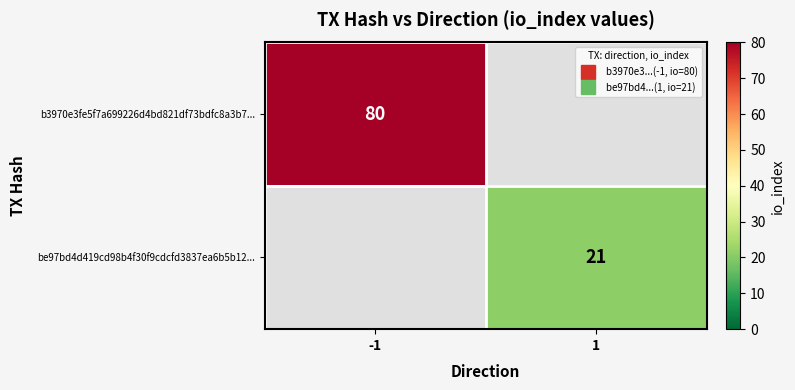

How many data points in b3970e3fe5f7a699226d4bd821df73bdfc8a3b7... are less than 80?

1